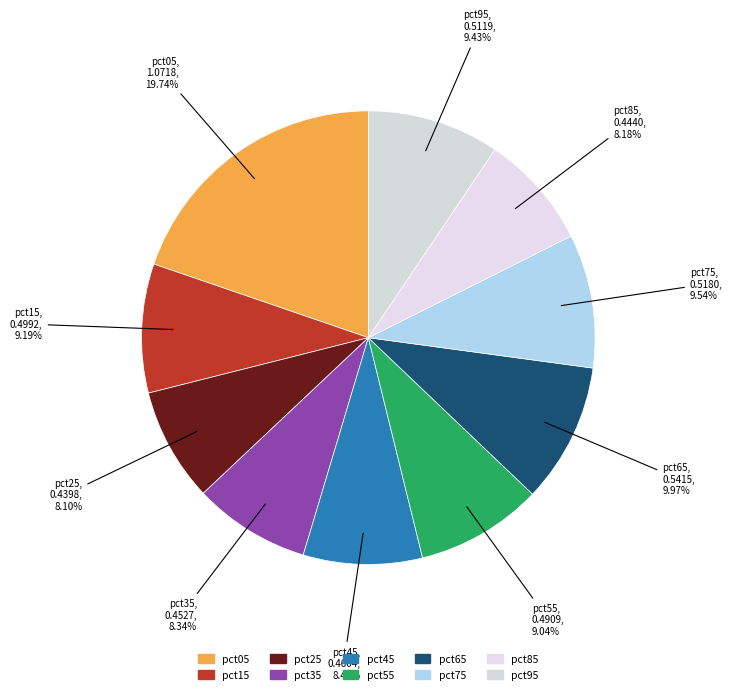

Combined, what portion of the pie is pct65 and pct35?

18.3%